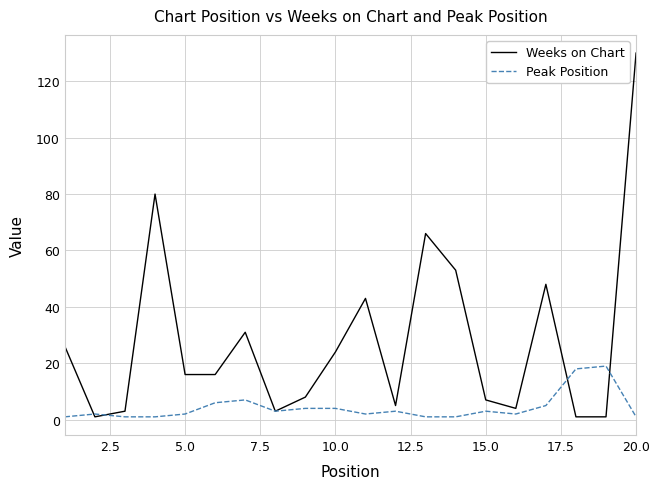

Which series has the largest range (max minus min)?

Weeks on Chart